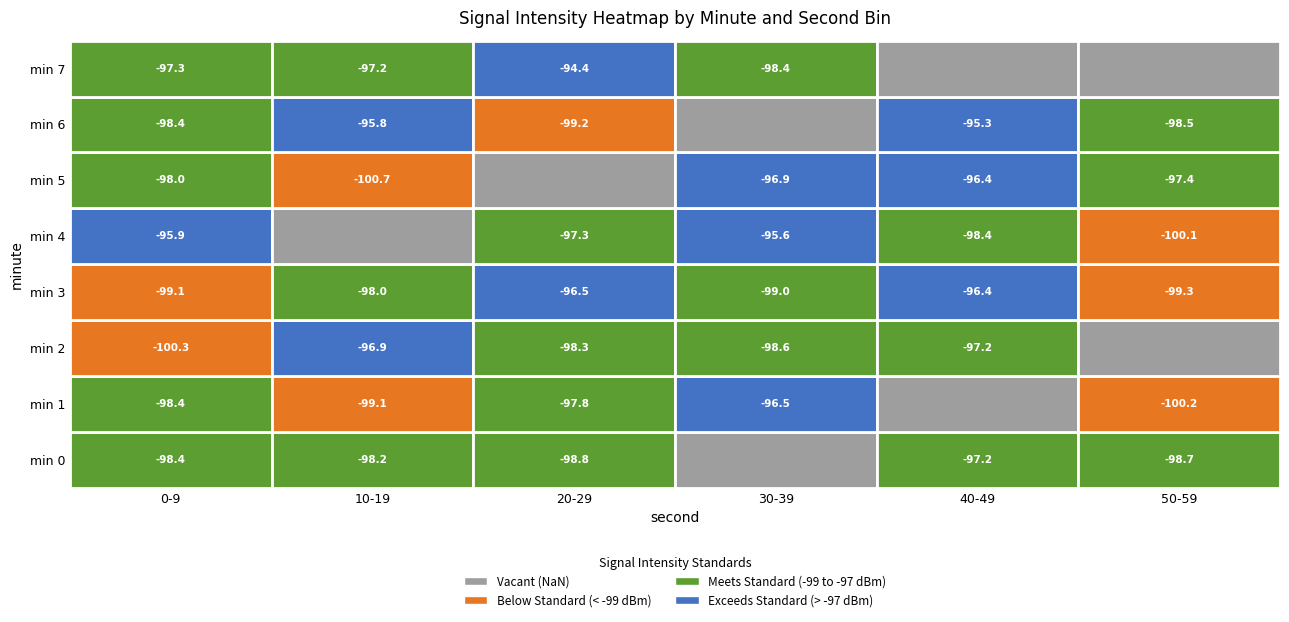

Which has a higher value, 13 or 14?

14